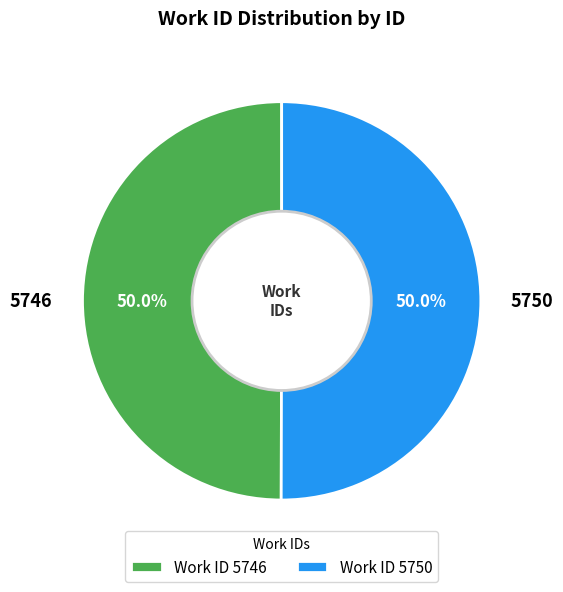

What is the ratio of the value at 5750 to the value at 5746?

1.0